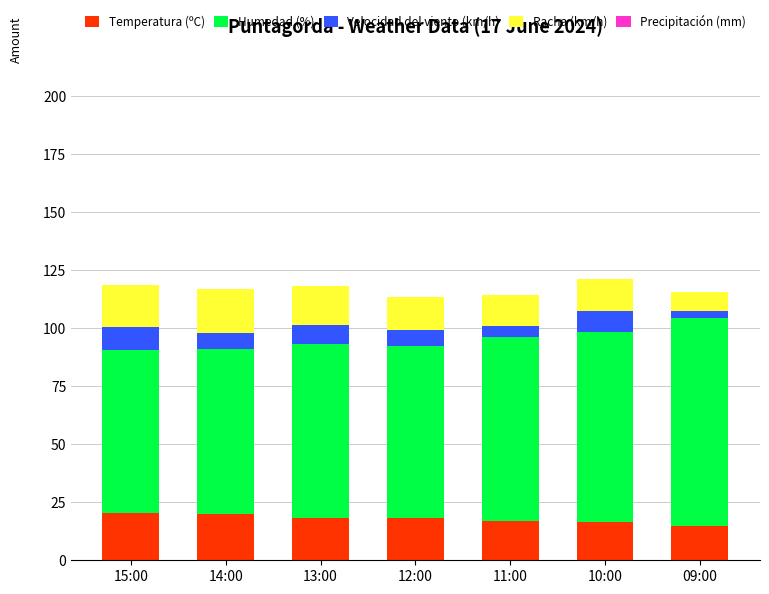

What is the total value across all series at 14:00?

117.0